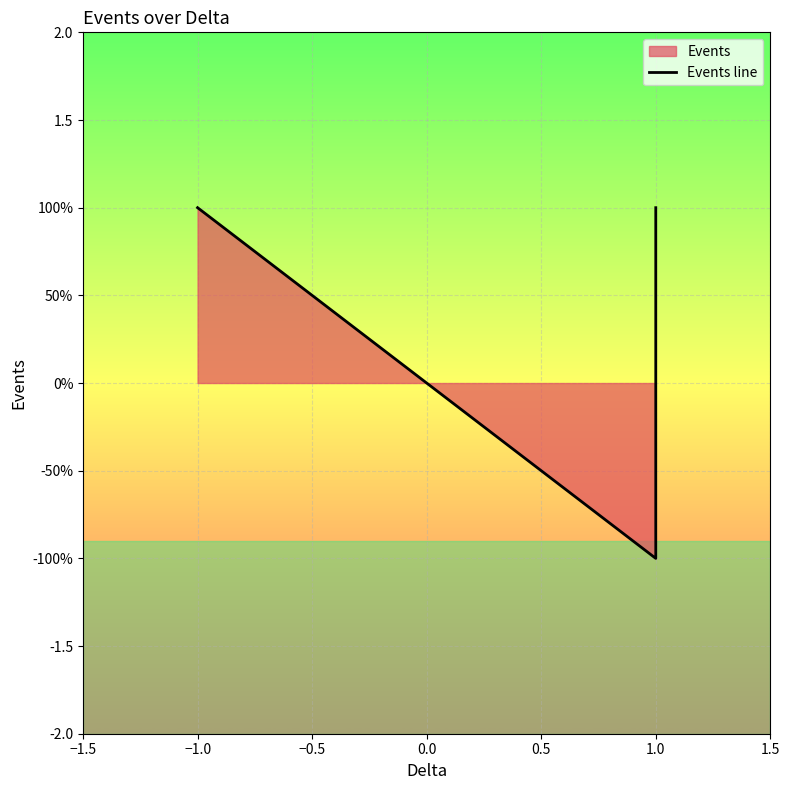

What is the sum of the values at −1.0 and 1.0?

2